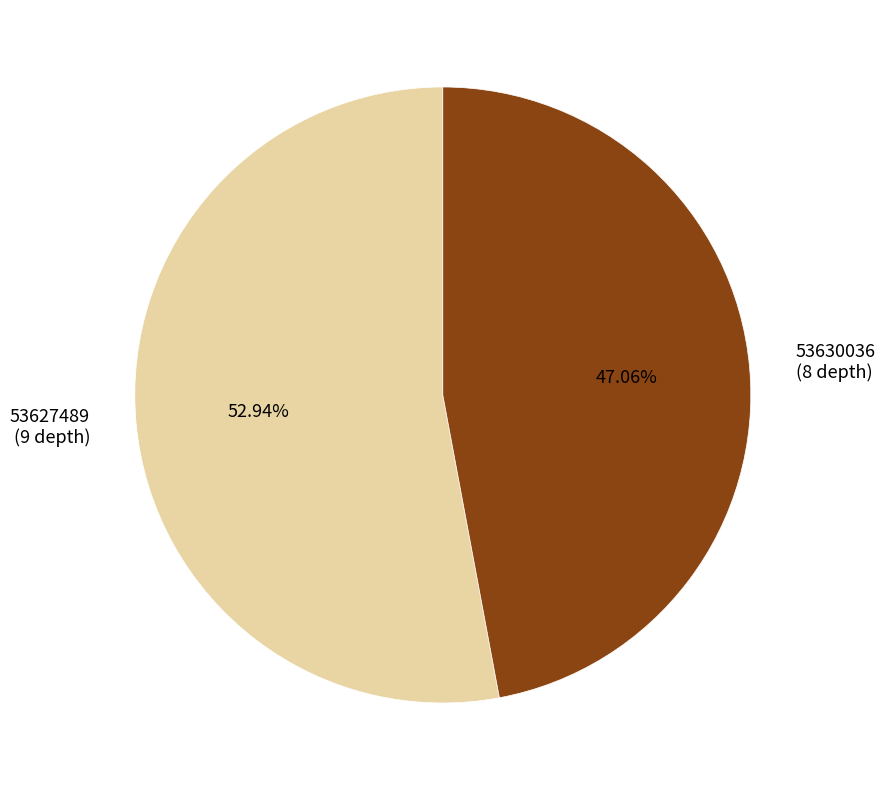

True or false: 53627489 accounts for 42% of the total.

False